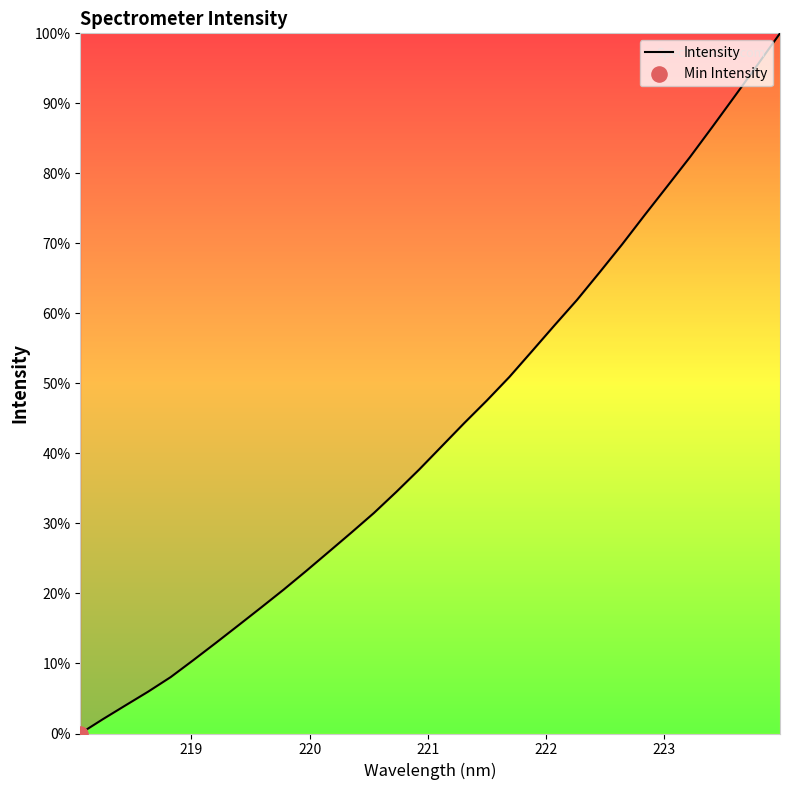

What is the difference between the maximum and minimum values?

100.0